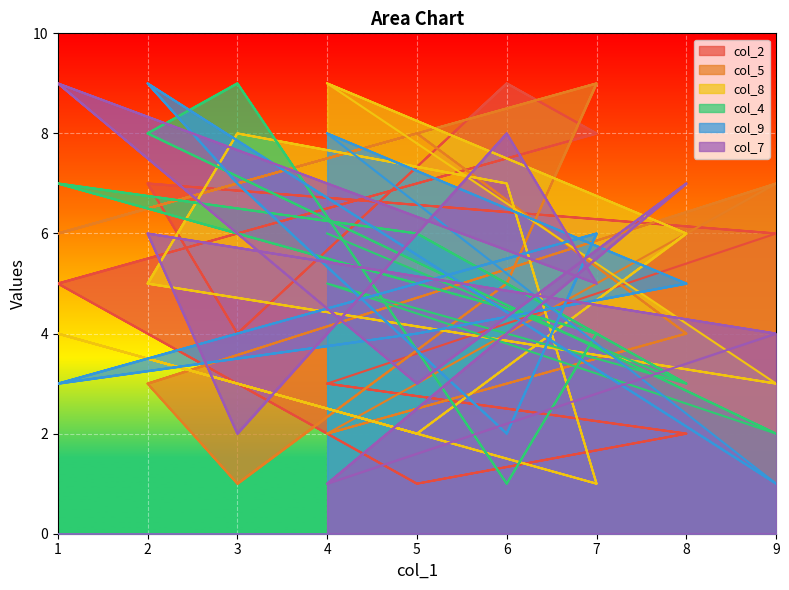

True or false: col_9 has a value of 1 at 5.

False